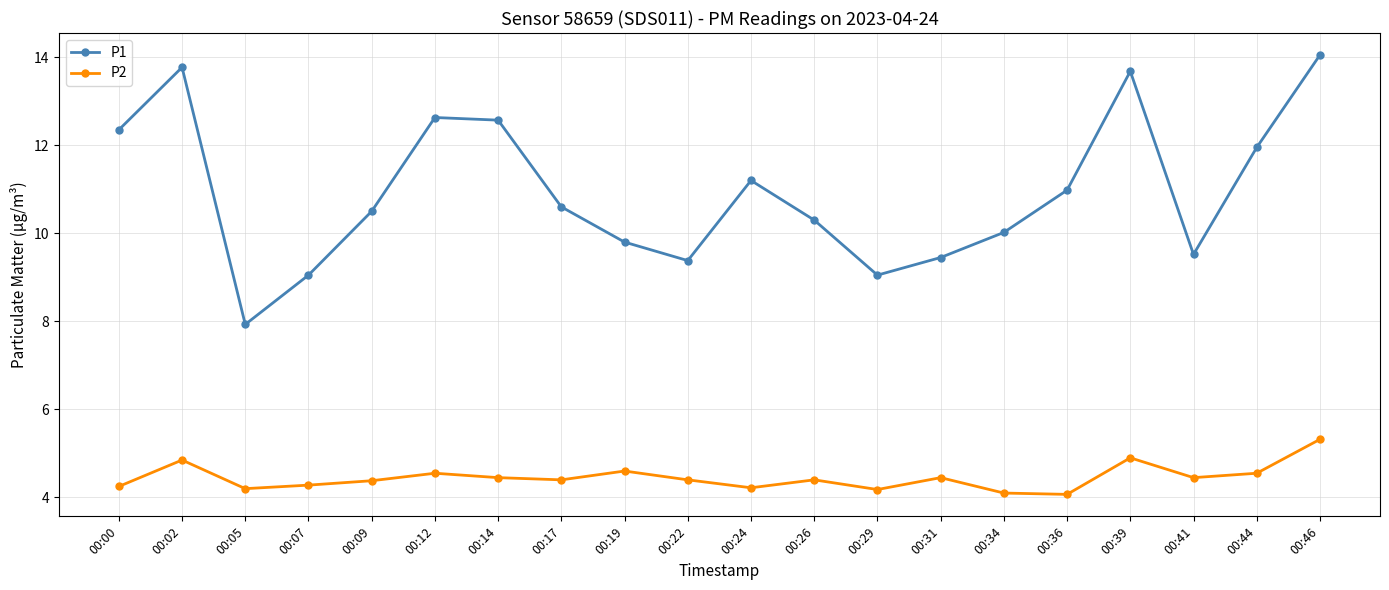

What value does the P2 series have at 00:46?

5.3